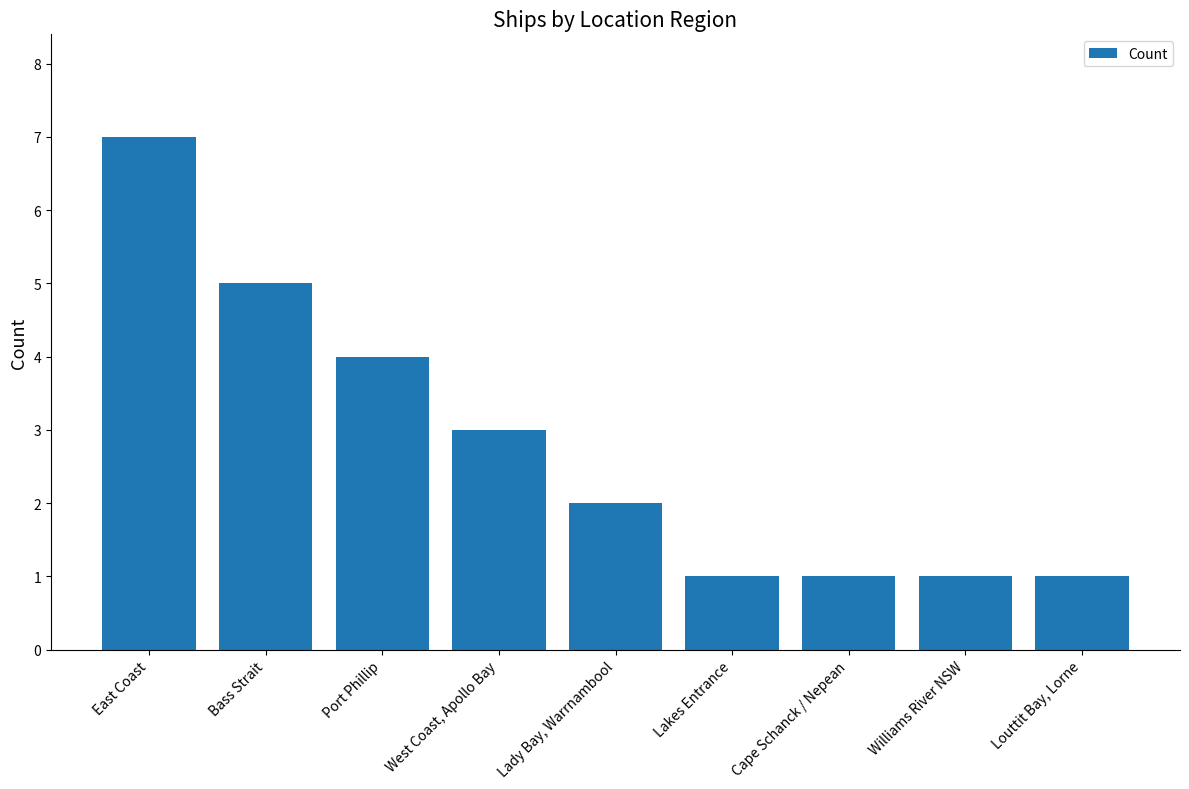

What position from the right is Lady Bay, Warrnambool?

5